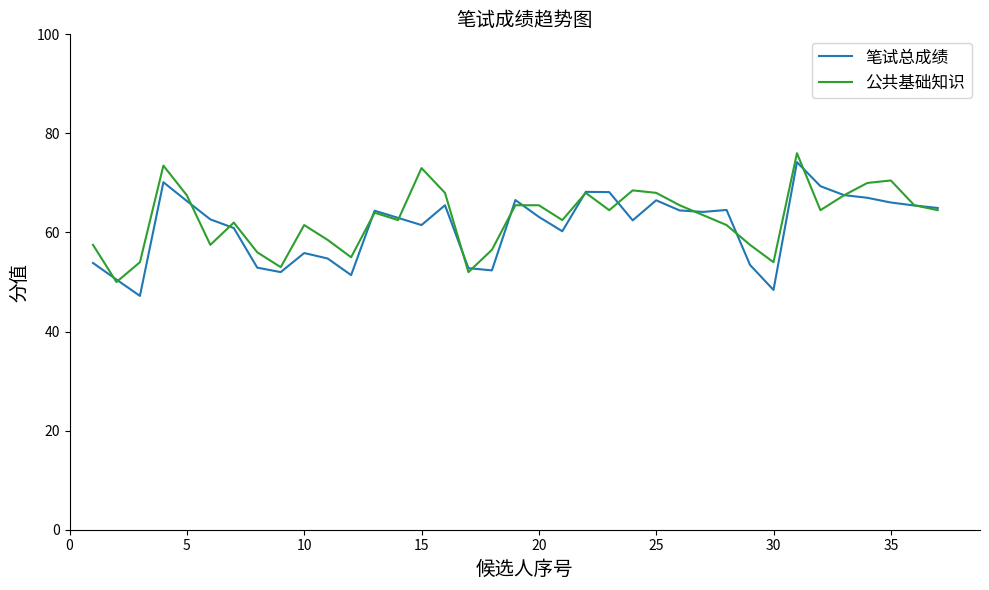

What is the lowest value of the 公共基础知识 series?

50.0